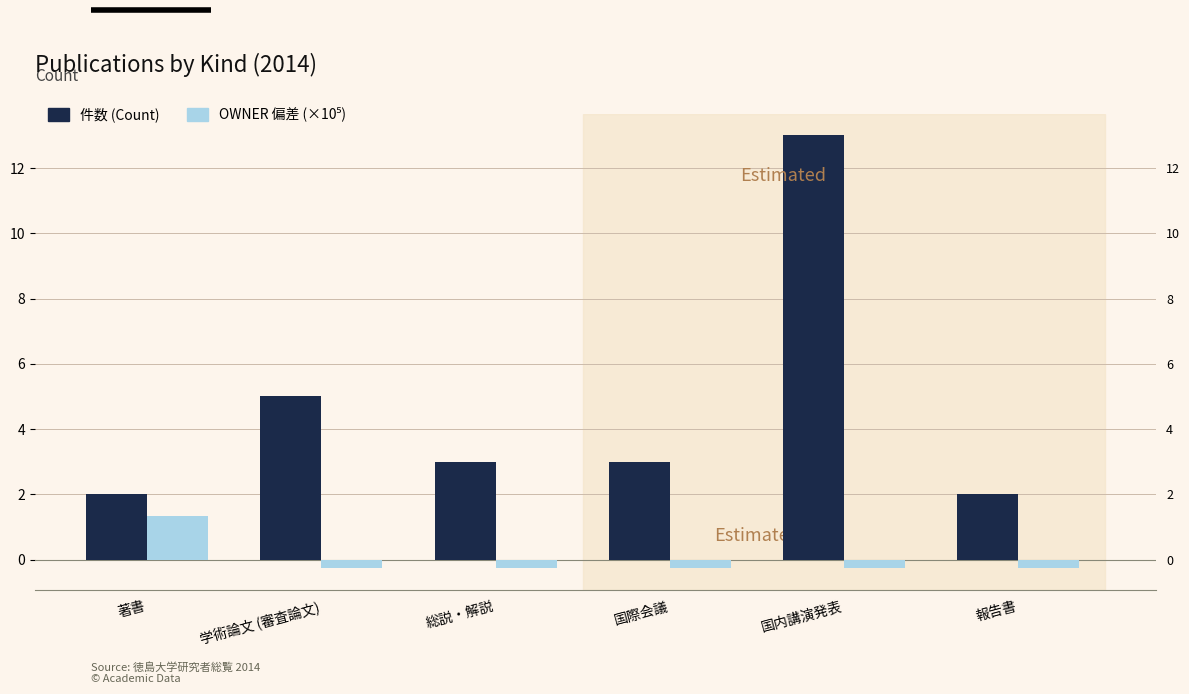

Does the chart contain any negative values?

Yes